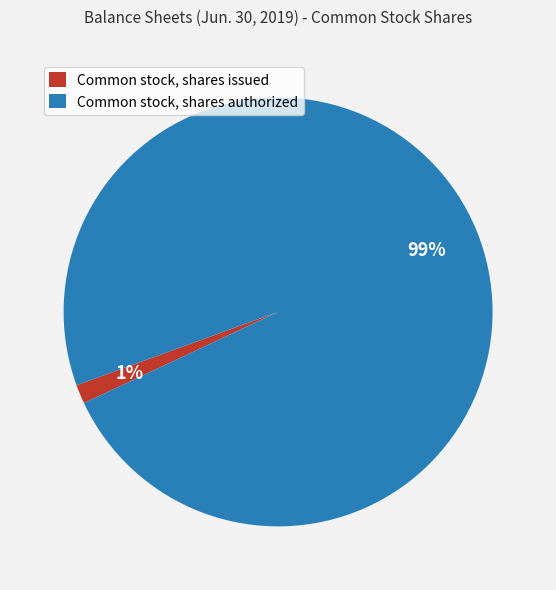

The Common stock, shares authorized slice represents 99% of the pie. True or false?

True